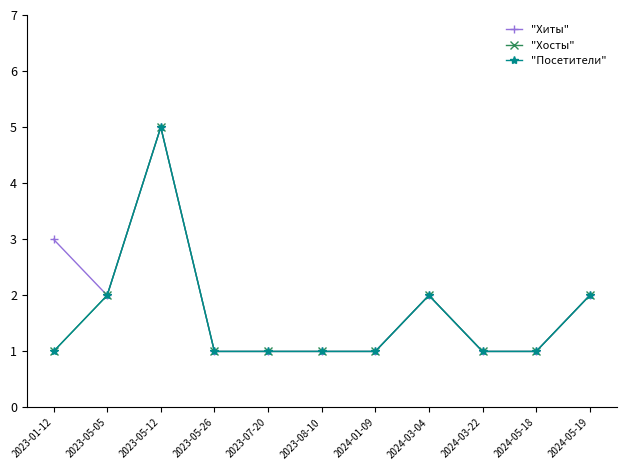

The "Хиты" series shows 1 at 2023-07-20. True or false?

False